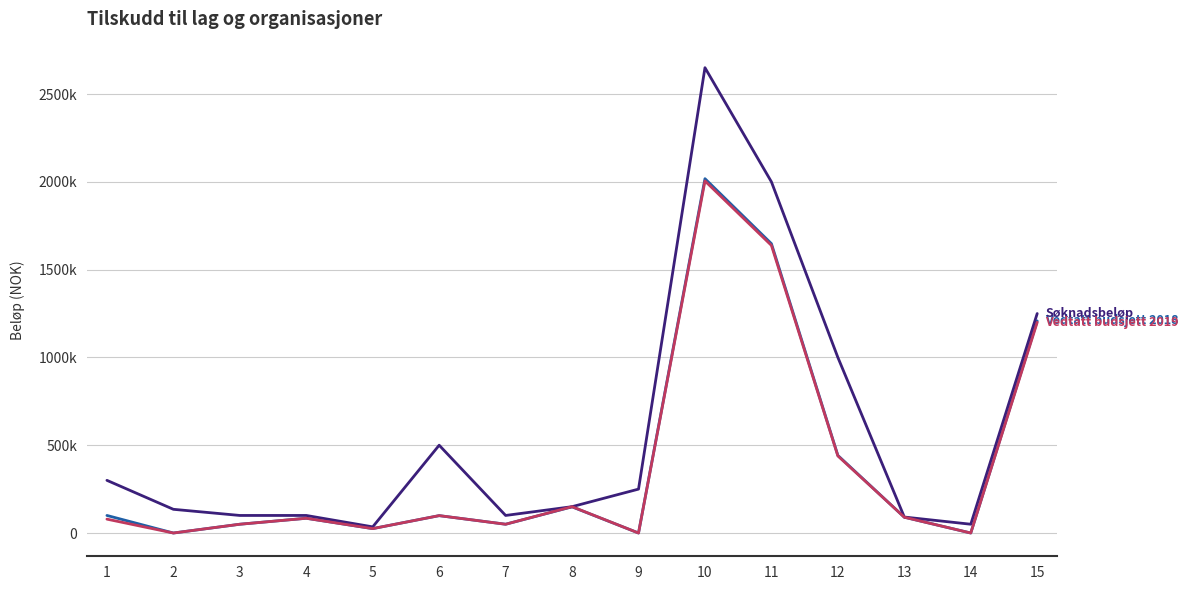

Between 9 and 12, which is larger?

12